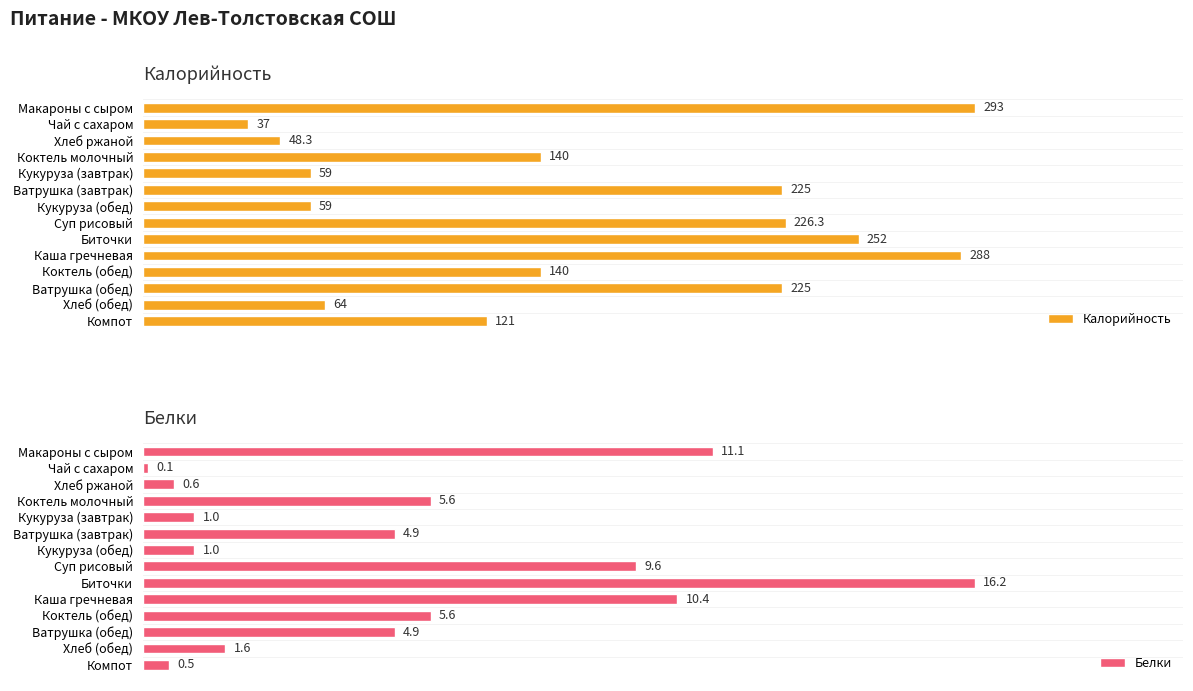

At which label is Белки closest to 8?

Суп рисовый